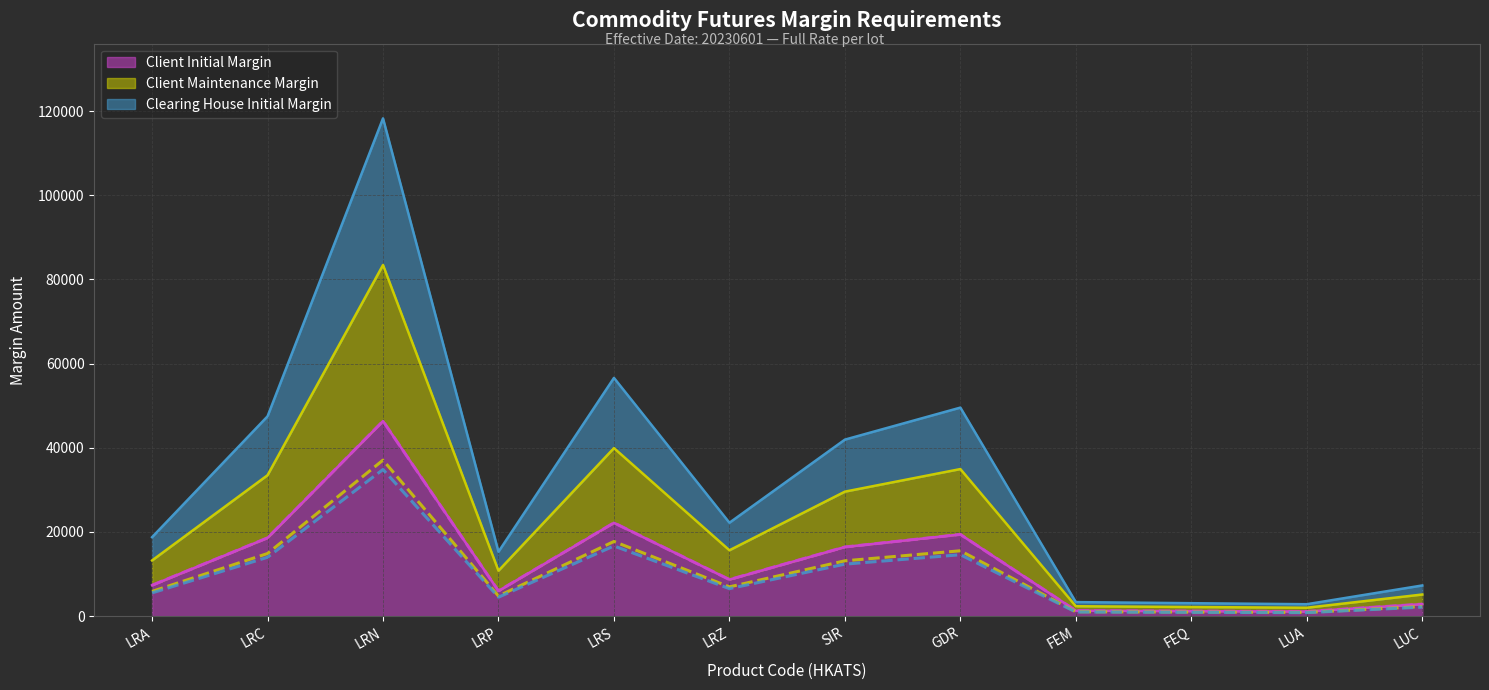

How many data points does each series have?

12